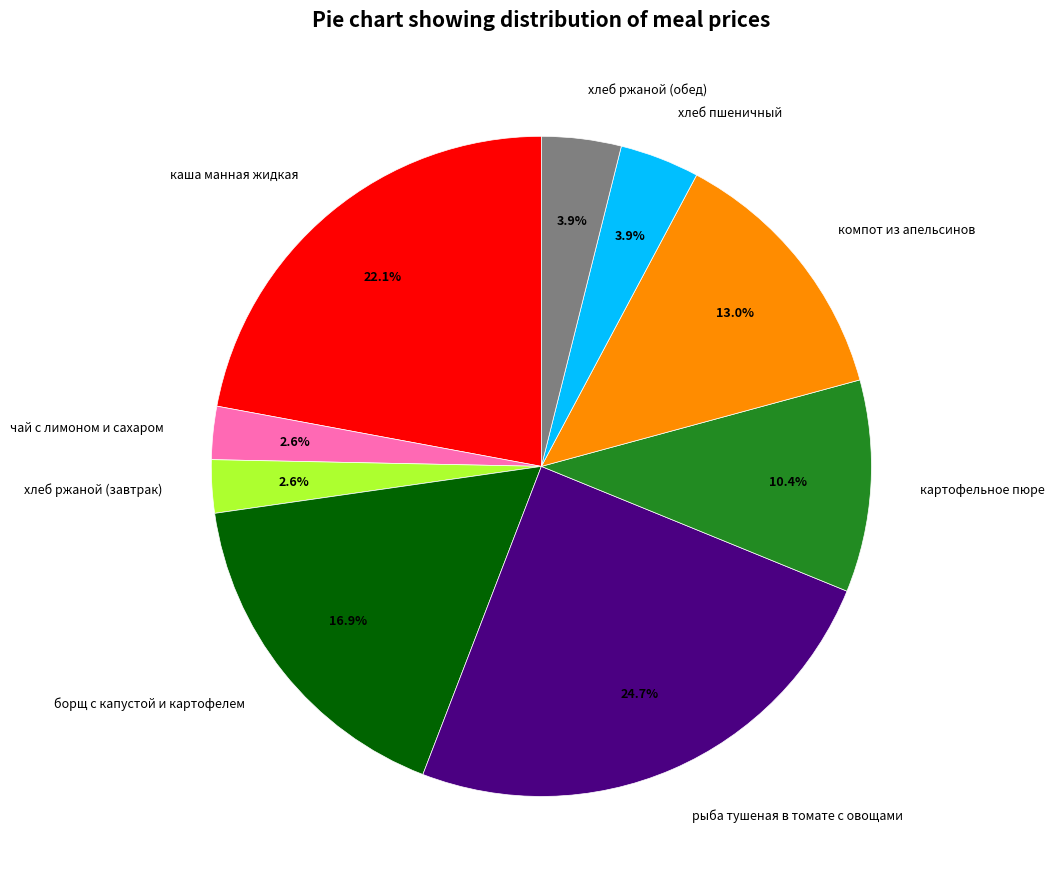

To the nearest percent, what is the combined percentage of картофельное пюре and хлеб ржаной (завтрак)?

13%